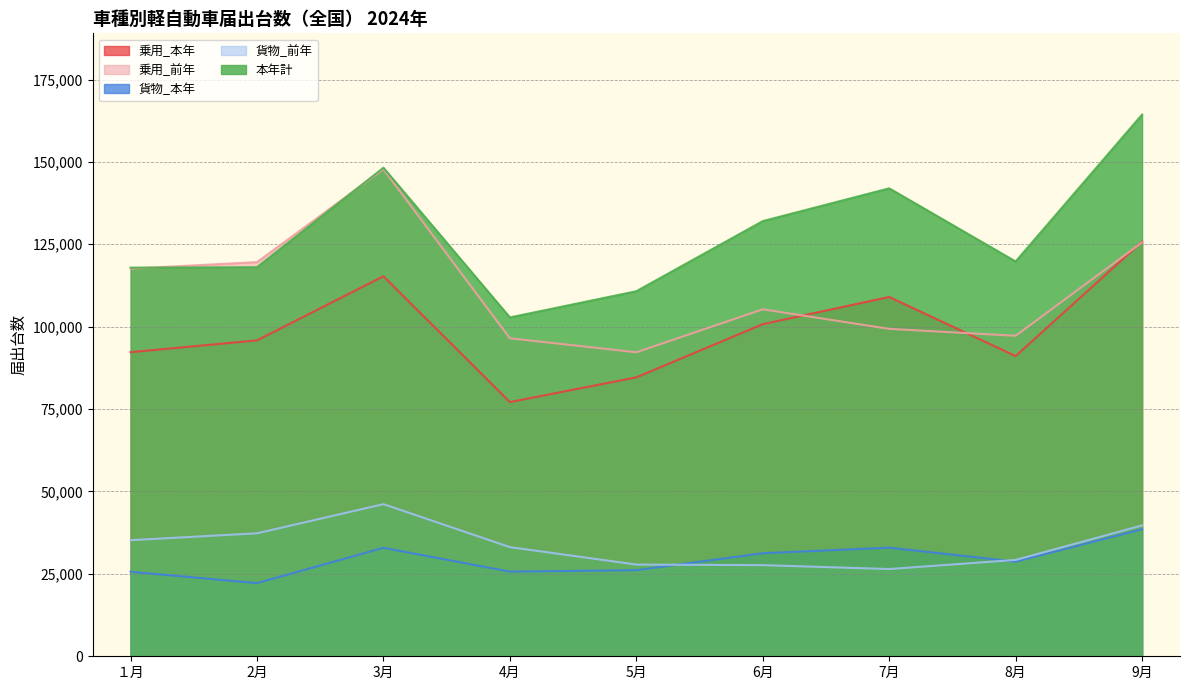

What is the label of the 9th point from the right?

１月